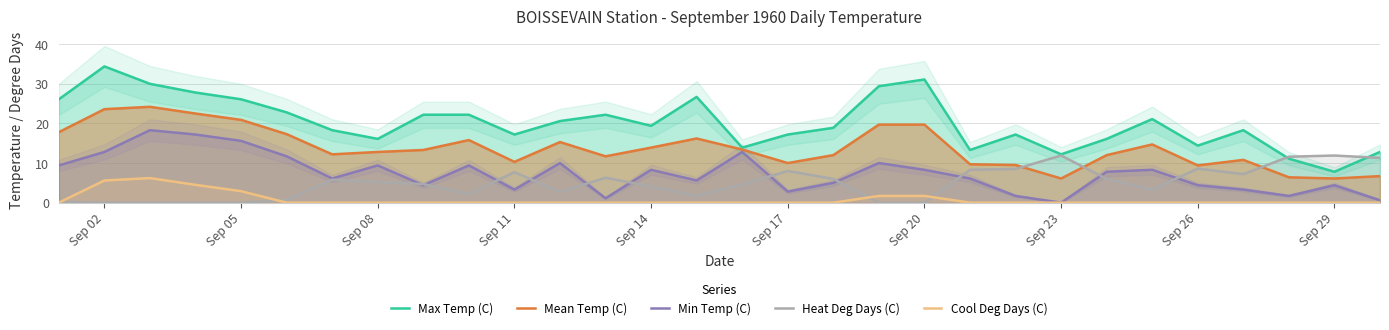

True or false: Max Temp (C) and Cool Deg Days (C) intersect in this chart.

False